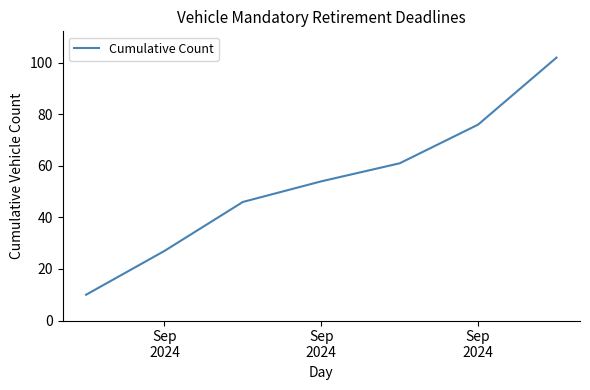

What is the difference between the maximum and minimum values?

92